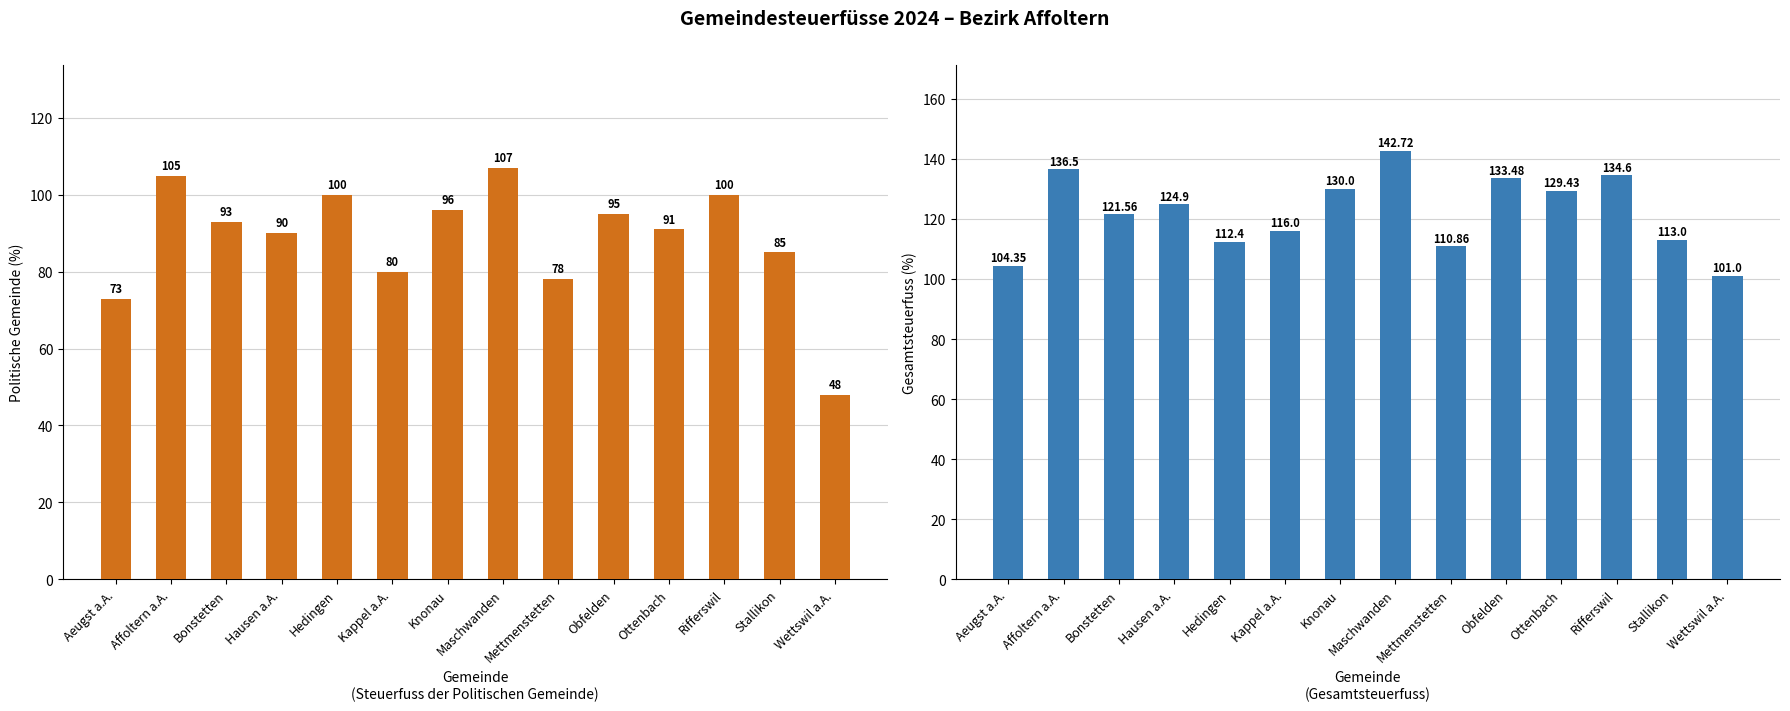

What is the minimum value for Politische Gem.?

48.0